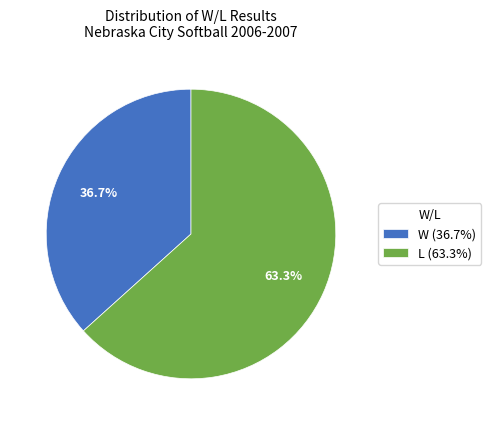

To the nearest percent, what is the difference between the W and L slice percentages?

27%